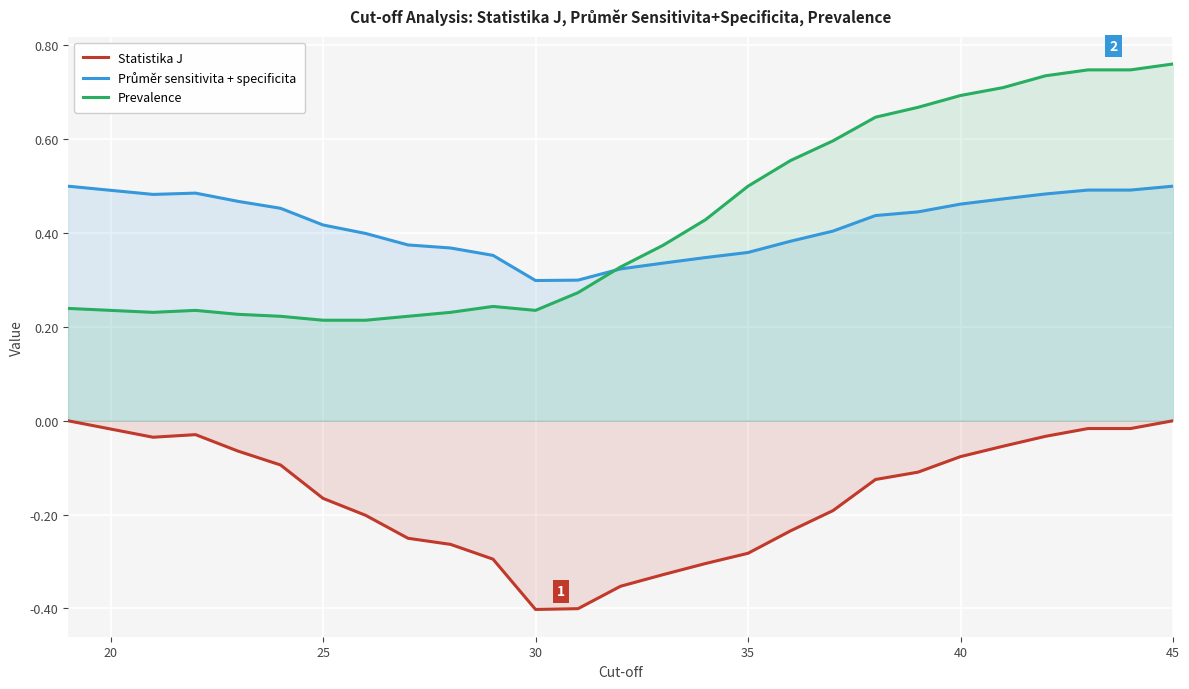

Count the Průměr sensitivita + specificita values in the range 0 to 1.

27